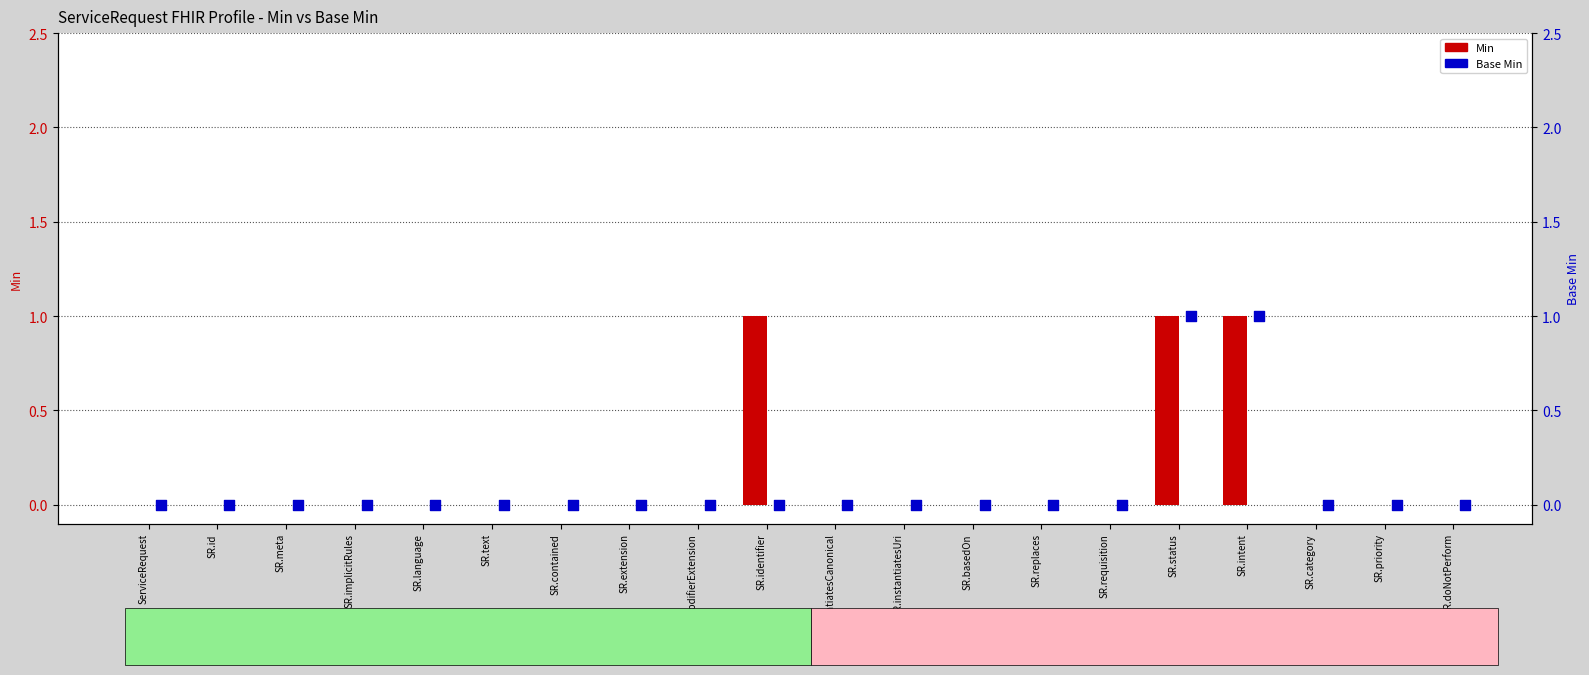

At which category is the sum across all series the highest?

SR.status